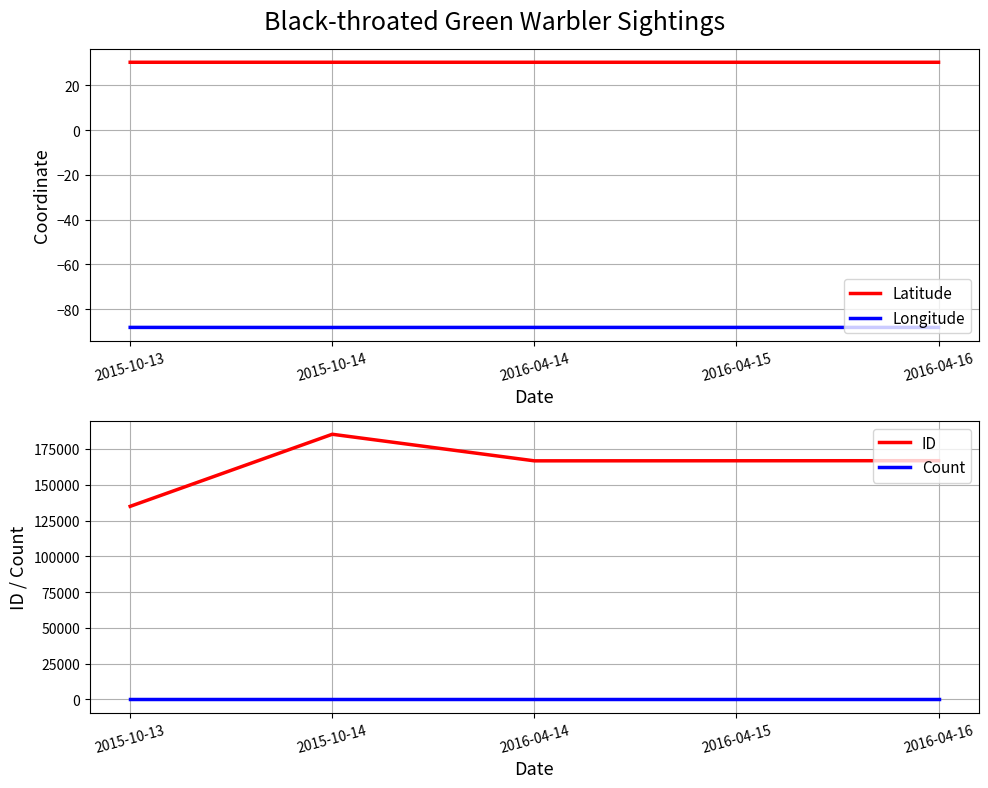

In Longitude, how many points are lower than both neighbors (excluding endpoints)?

1